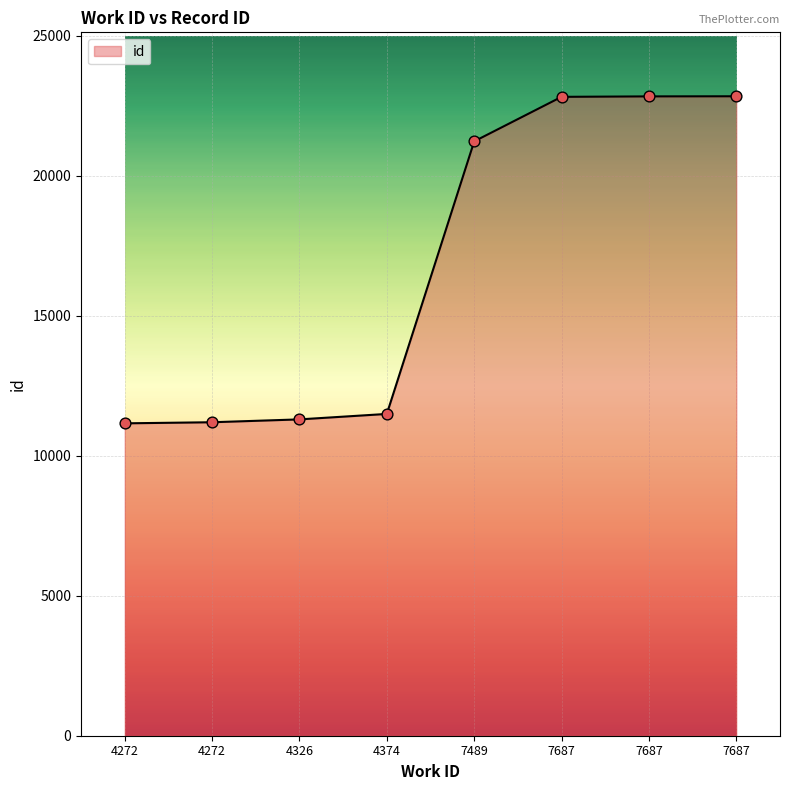

Which has a higher value, 4326 or 4272?

4326